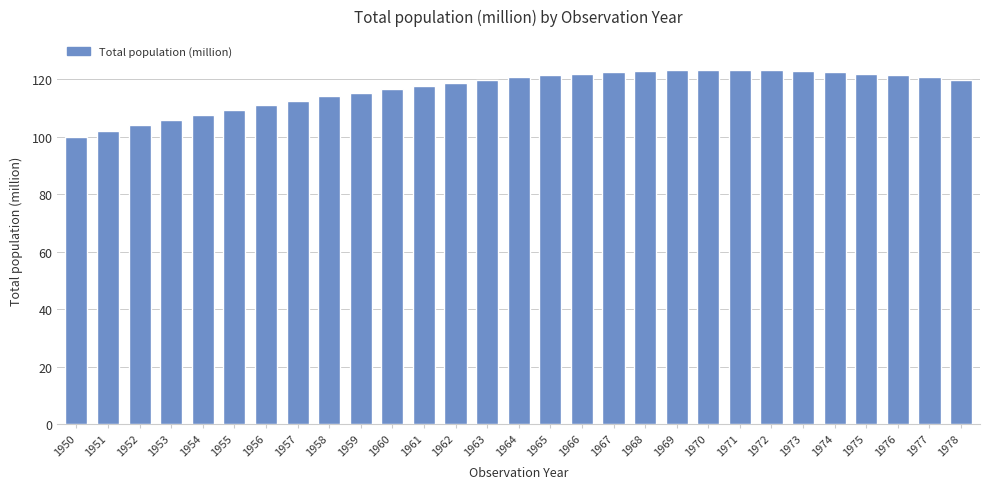

What is the value of the 3rd bar from the left?

103.9